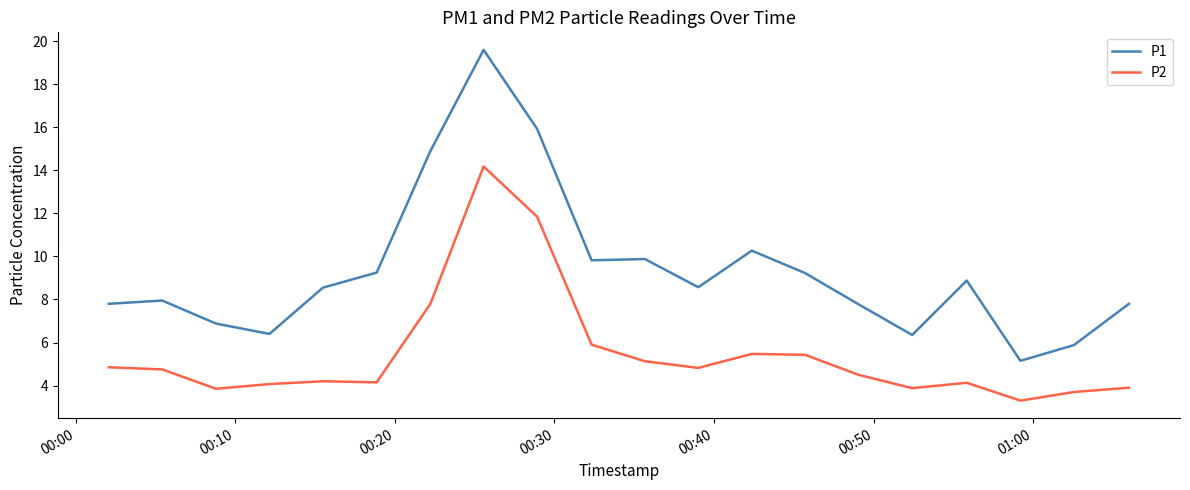

Rank the series by their maximum value, from highest to lowest.

P1, P2